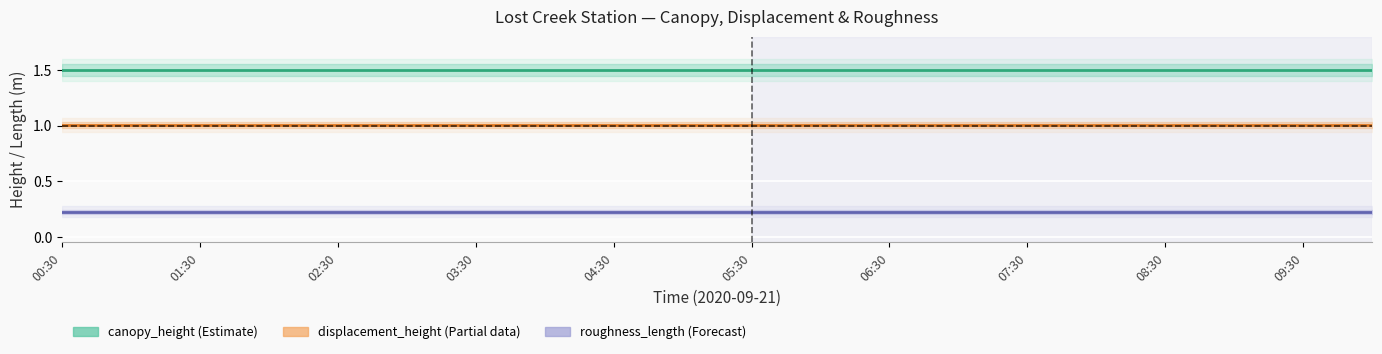

How many categories are shown in the chart?

20